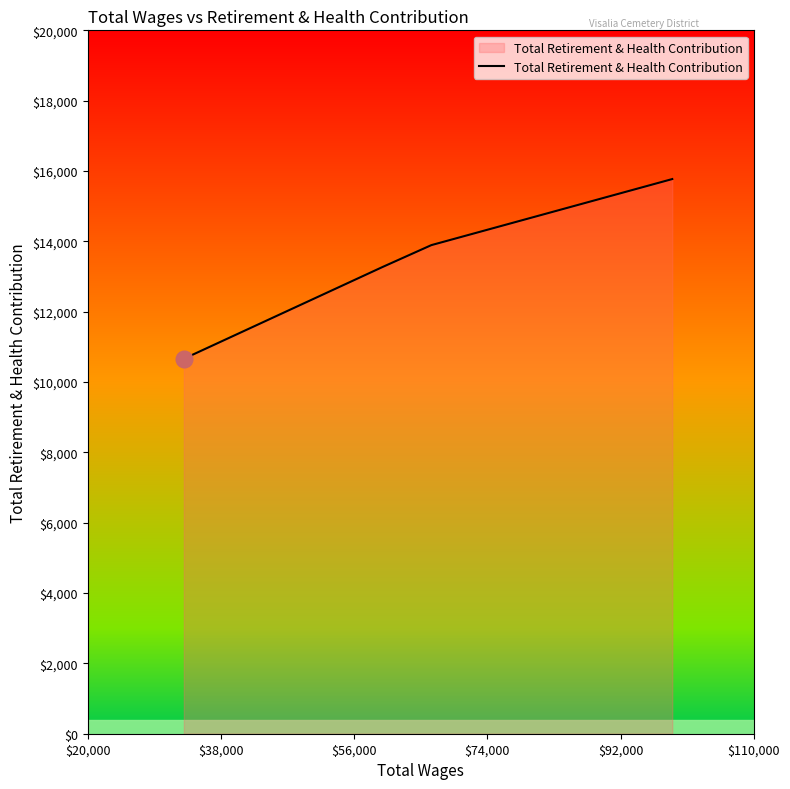

What is the maximum value shown in the chart?

15771